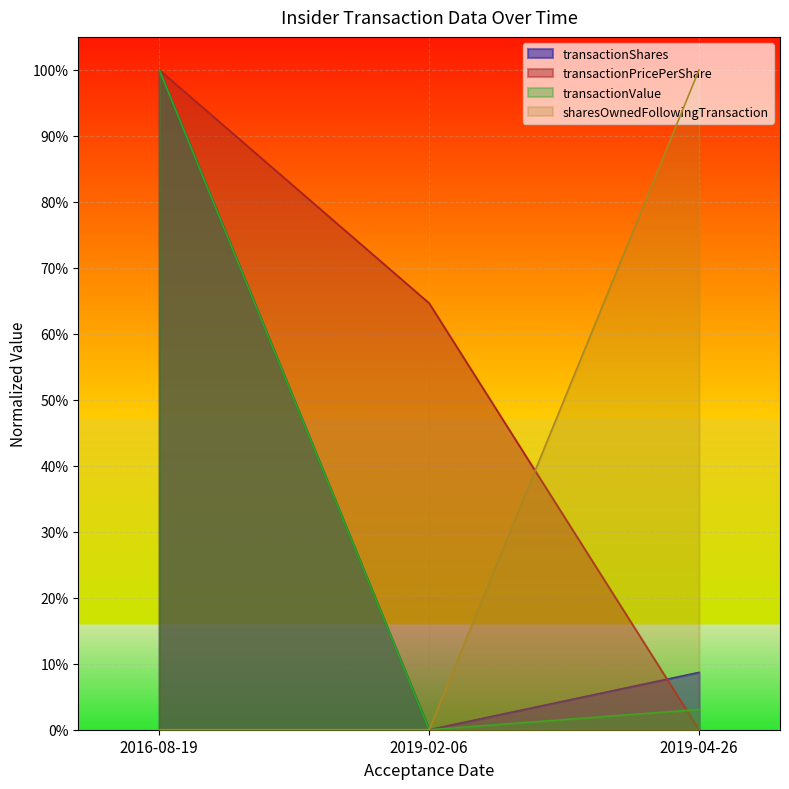

How many values in transactionShares are above zero?

2